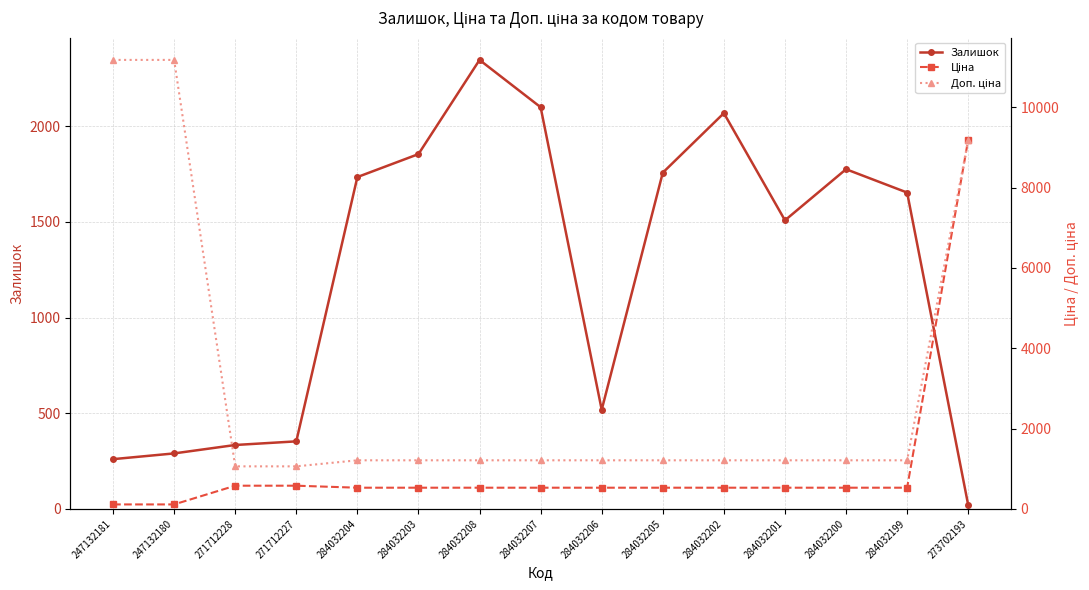

Does the chart have visible grid lines?

Yes